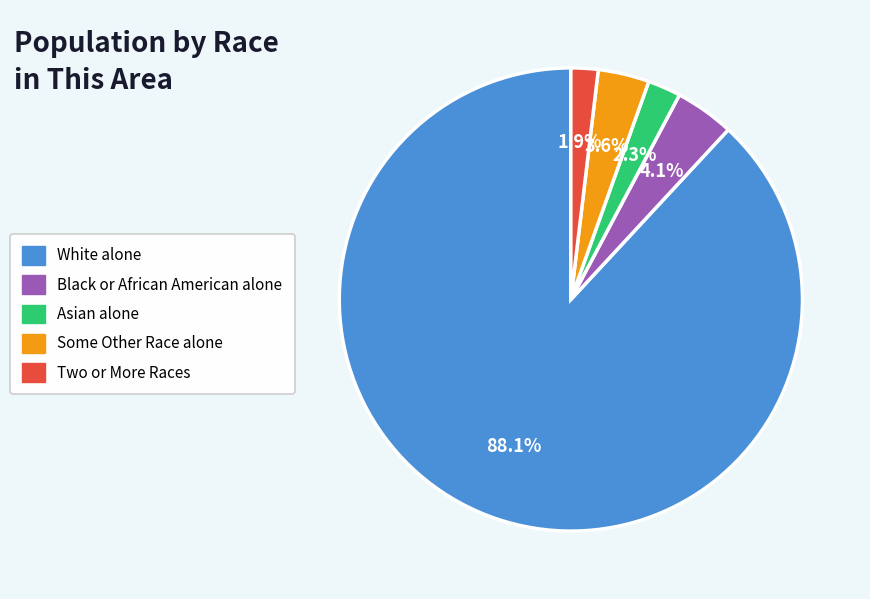

How many slices are in this pie chart?

5